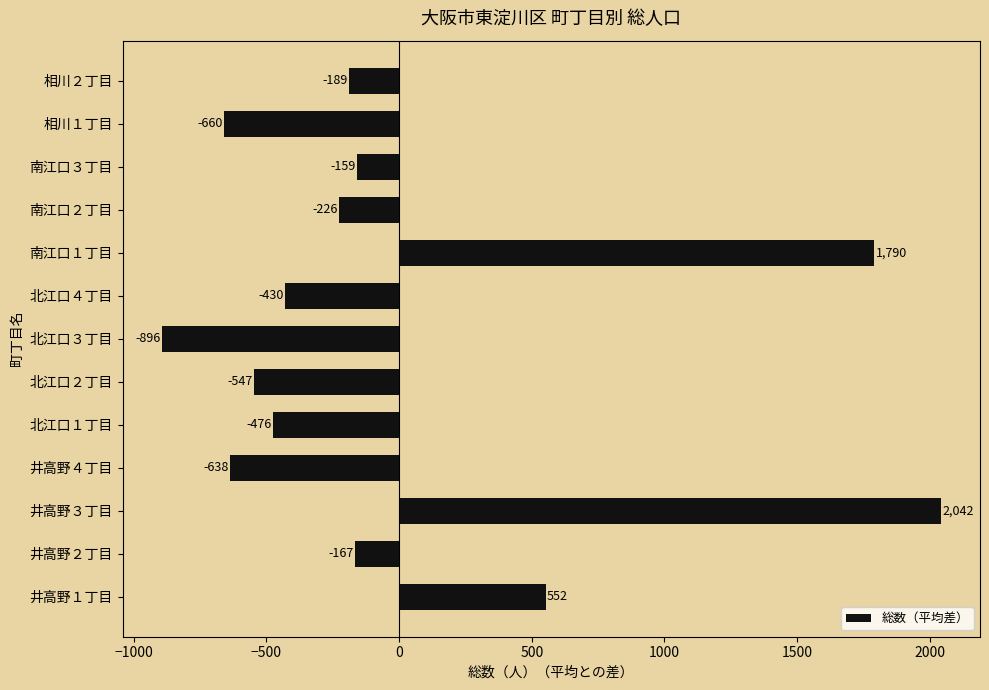

List the labels in order of value, smallest first.

北江口３丁目, 相川１丁目, 井高野４丁目, 北江口２丁目, 北江口１丁目, 北江口４丁目, 南江口２丁目, 相川２丁目, 井高野２丁目, 南江口３丁目, 井高野１丁目, 南江口１丁目, 井高野３丁目